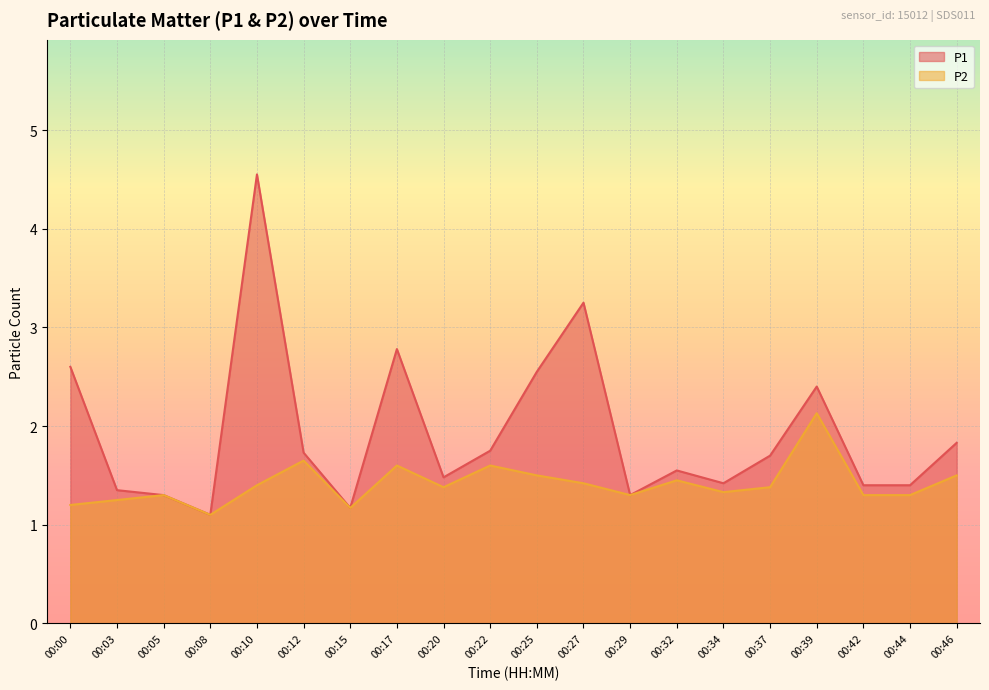

Does the chart display data point markers on the line(s)?

No